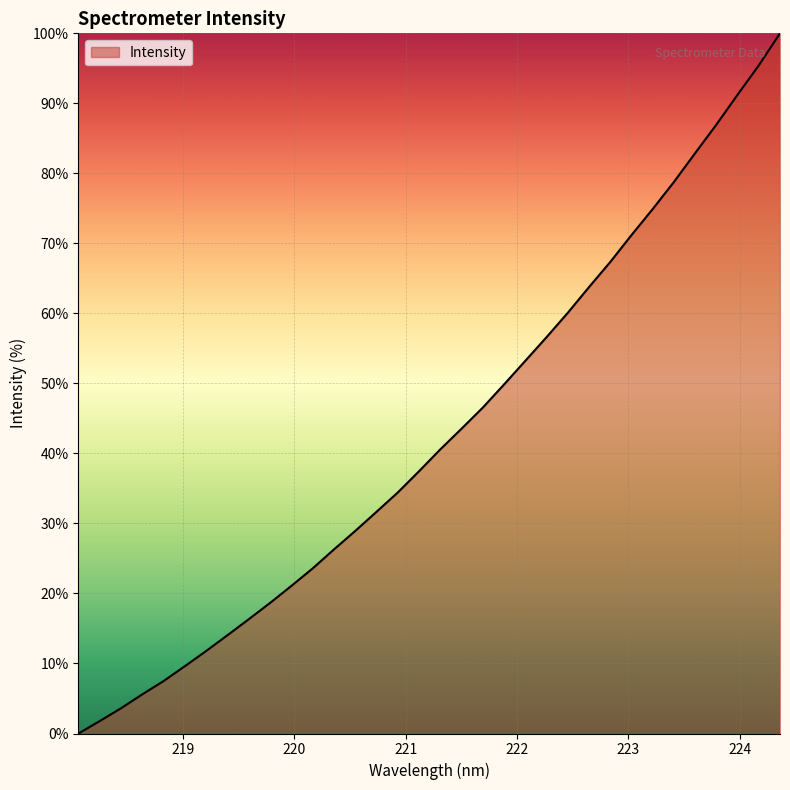

True or false: there are more than 2 points higher than both neighbors.

False